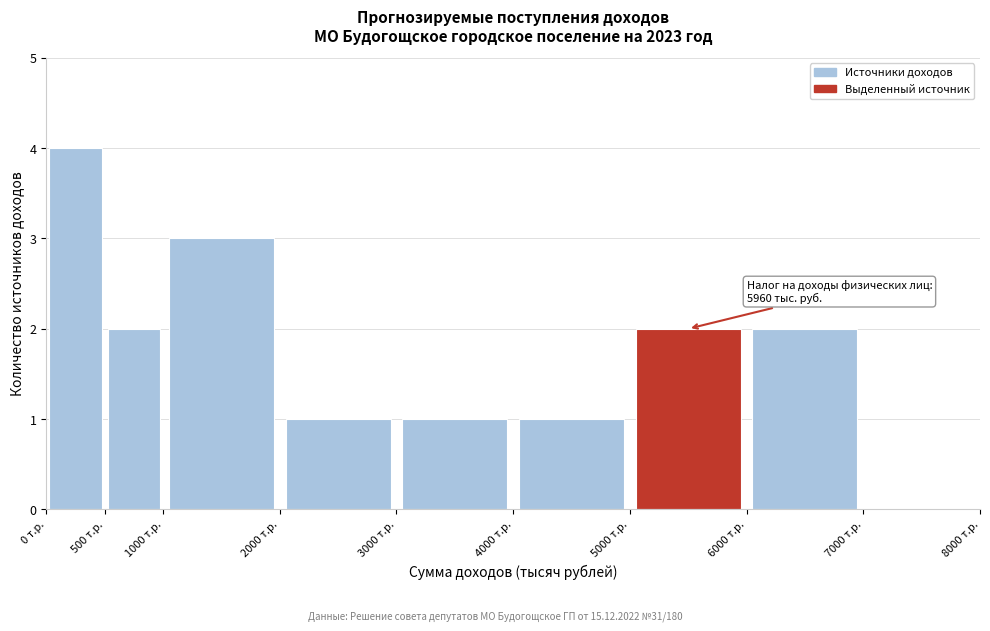

Over which range of the x-axis is the bar tallest?

0 to 500